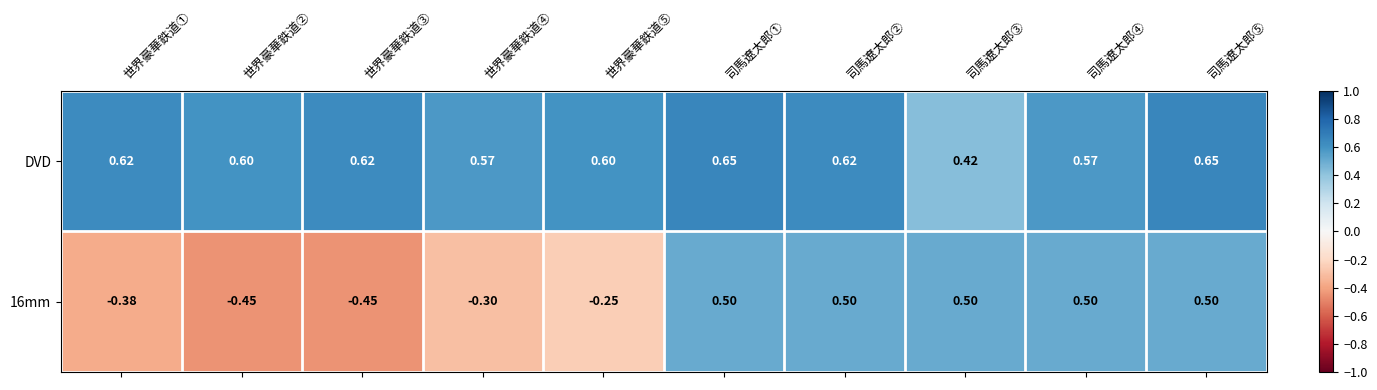

Which series has the largest total across all categories?

DVD